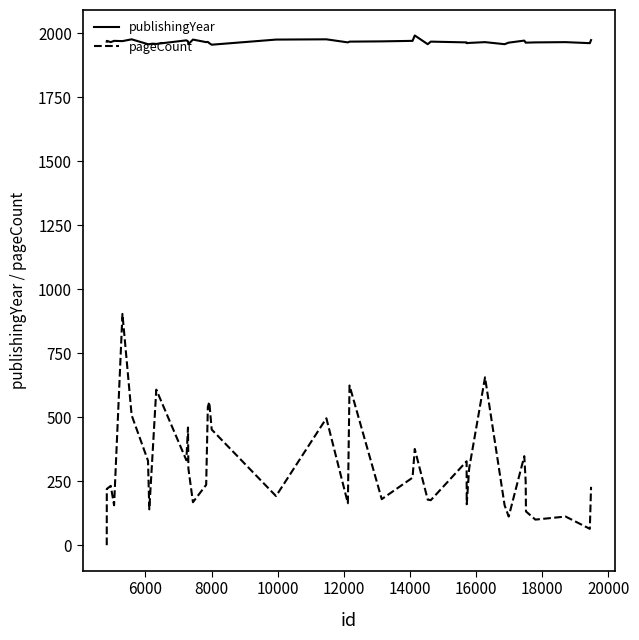

List the series in order of their overall mean, highest first.

publishingYear, pageCount